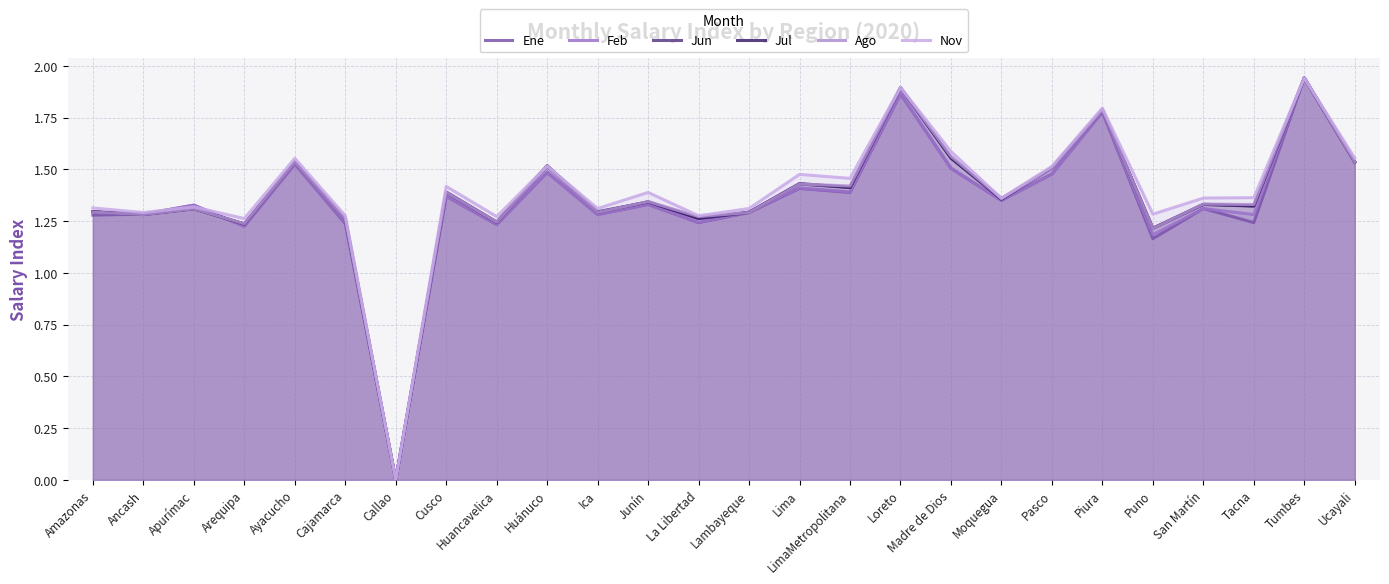

True or false: Jun and Feb intersect in this chart.

True